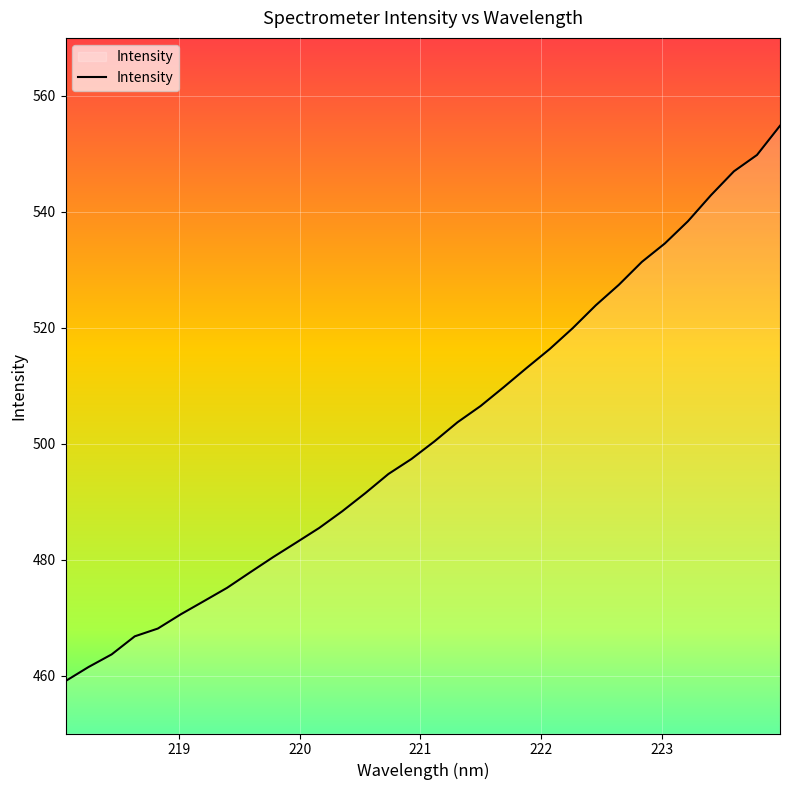

What is the difference between the maximum and minimum values?

95.8